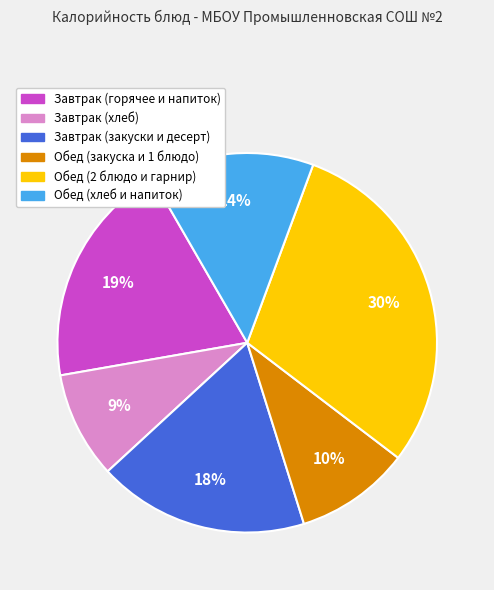

Is there a majority slice in this chart?

No